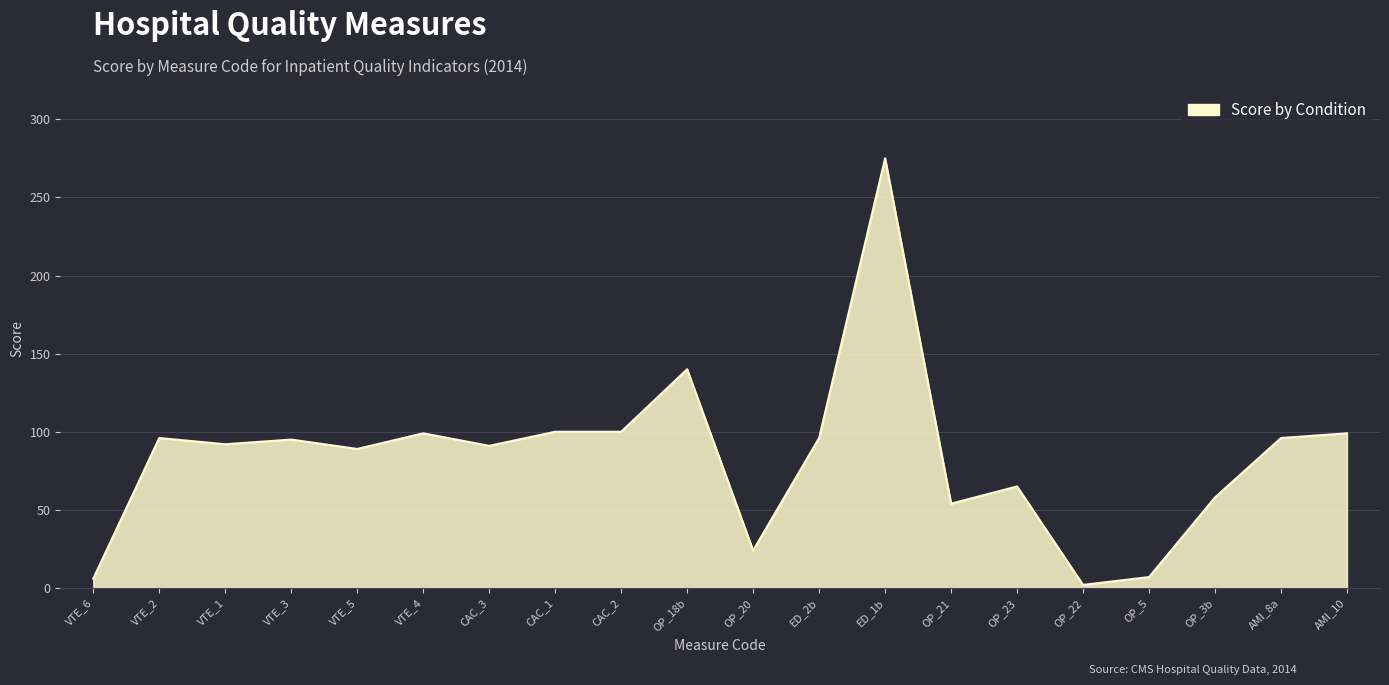

What is the difference between the maximum and minimum values?

273